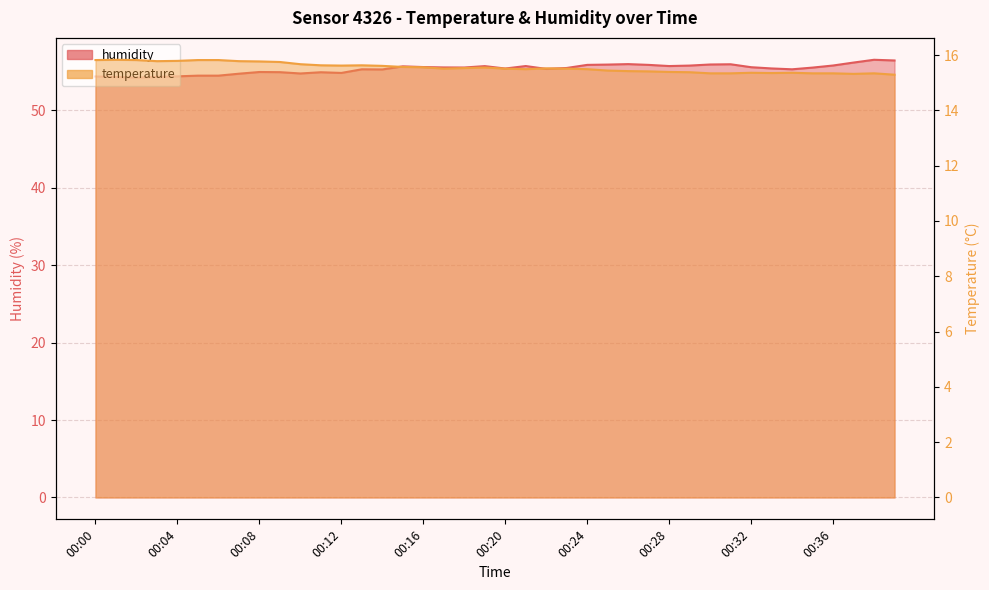

Where is humidity nearest to the value 55?

00:08